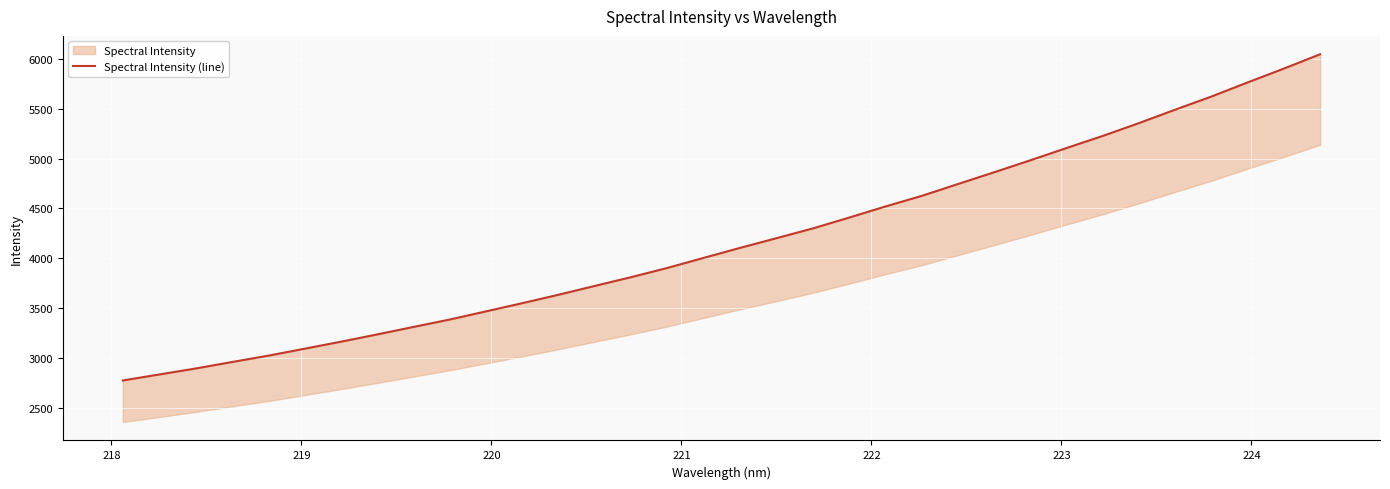

True or false: there are more than 2 points higher than both neighbors.

False